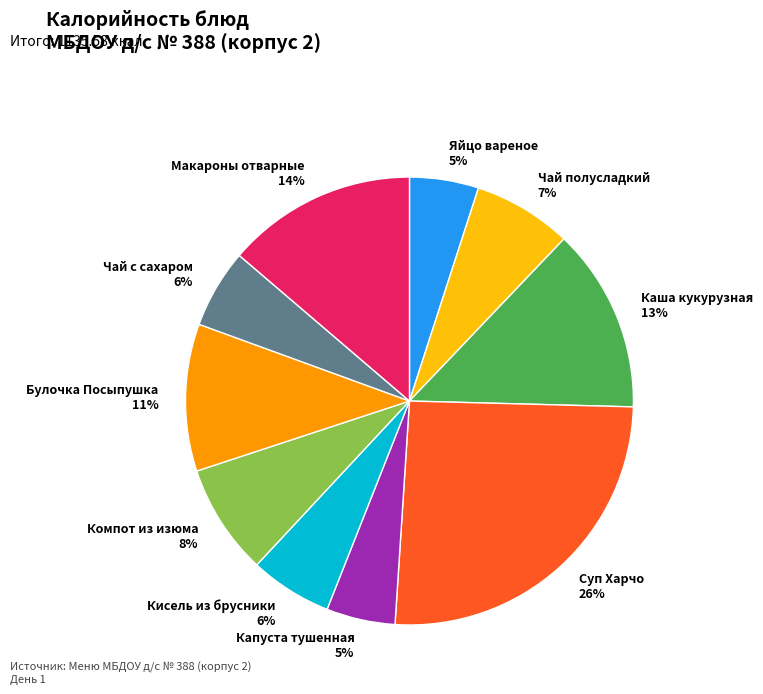

True or false: Макароны отварные accounts for 27% of the total.

False